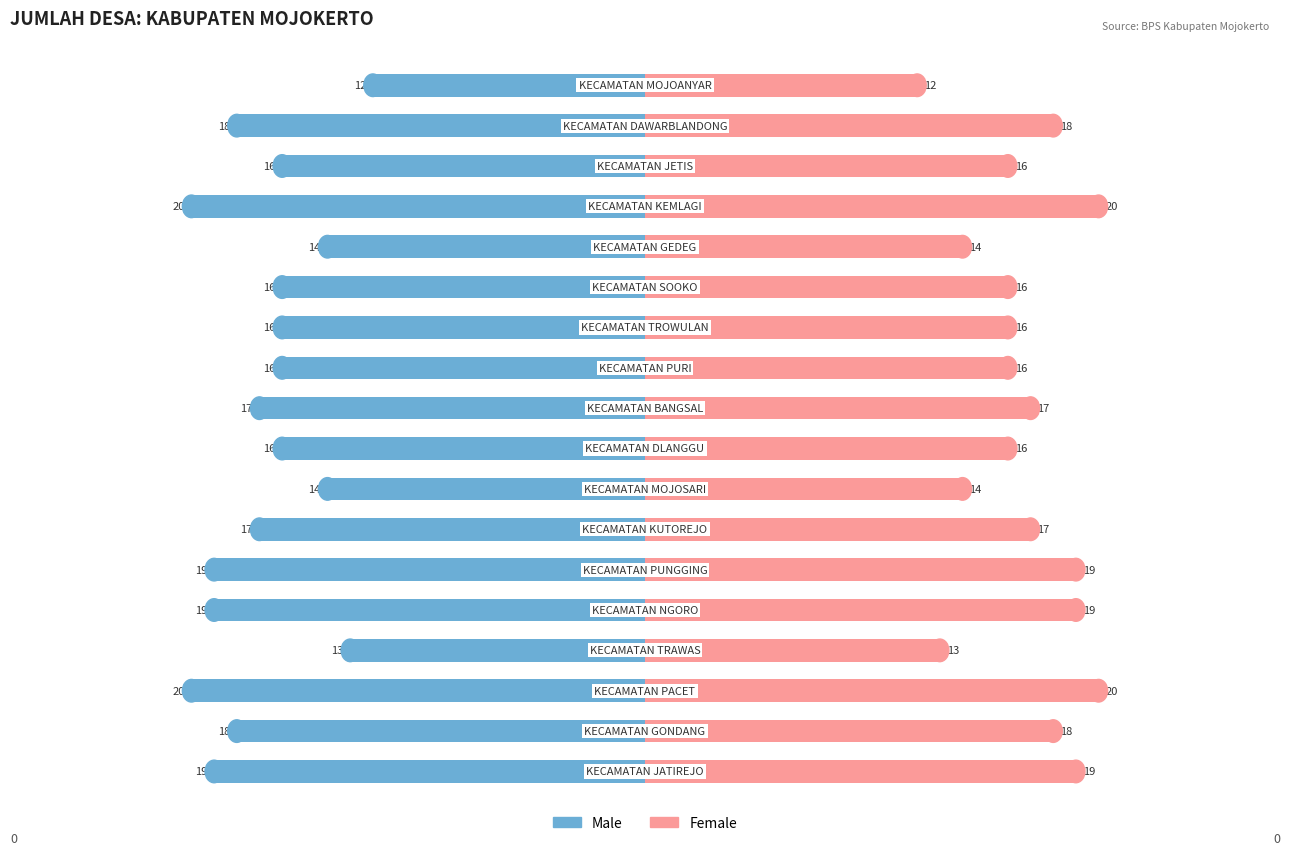

The Male series shows -6 at 8. True or false?

False